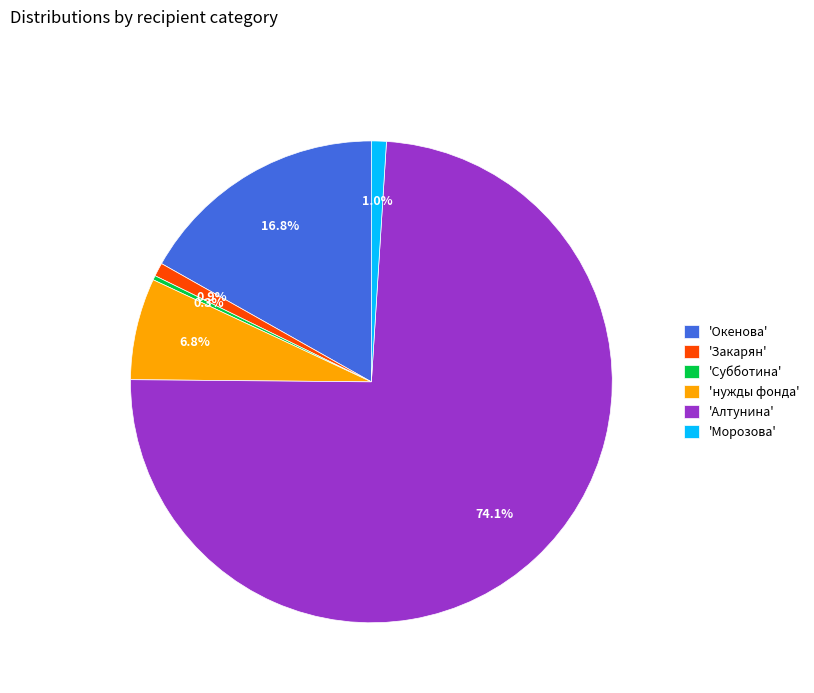

What is the smallest slice in the pie chart?

'Субботина'